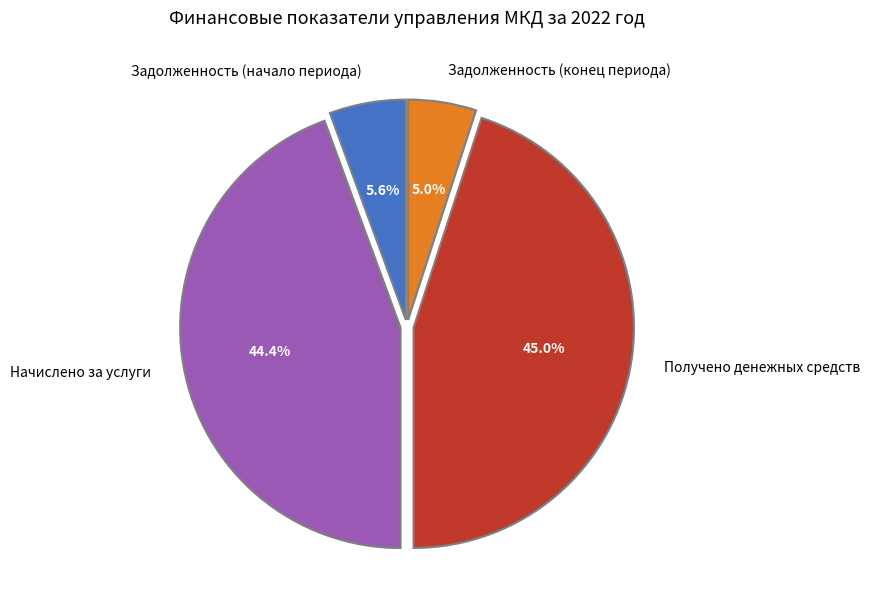

Which has a higher value, Задолженность (начало периода) or Получено денежных средств?

Получено денежных средств